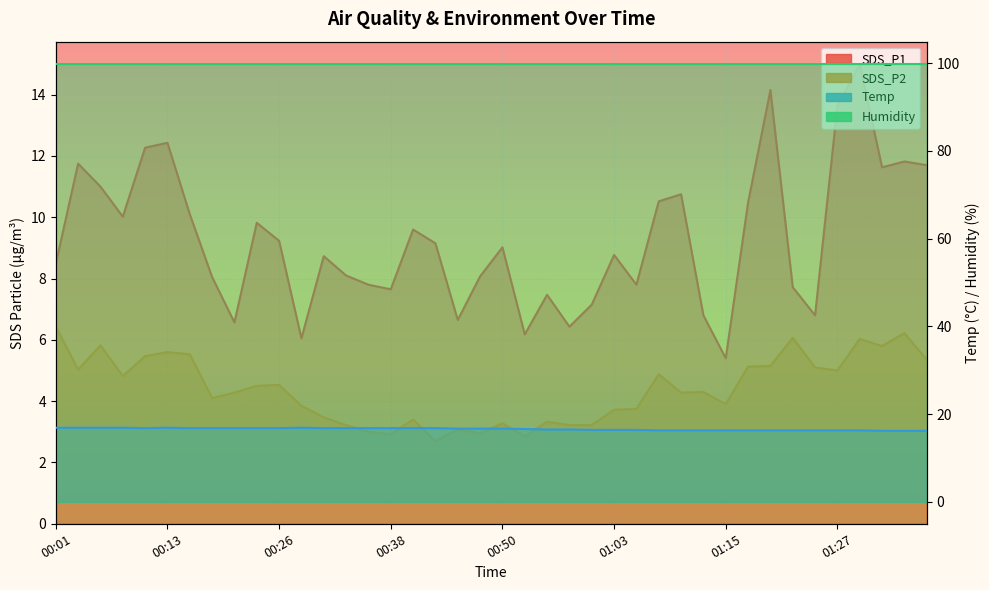

Where does the SDS_P2 series first go above 4?

00:01